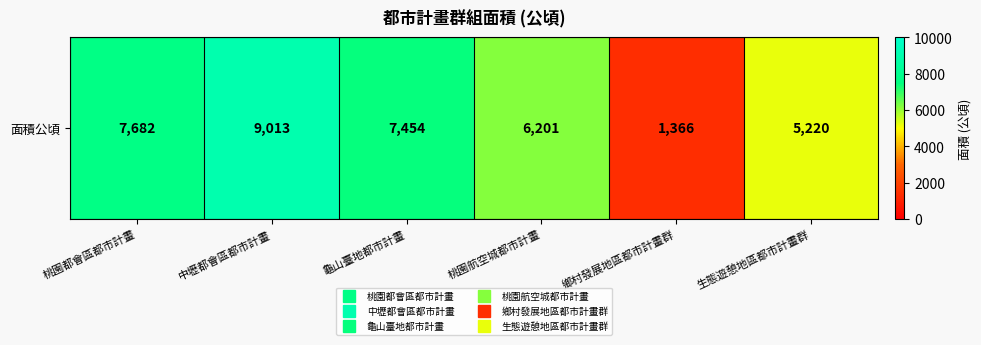

Which label corresponds to the largest value in the chart?

中壢都會區都市計畫